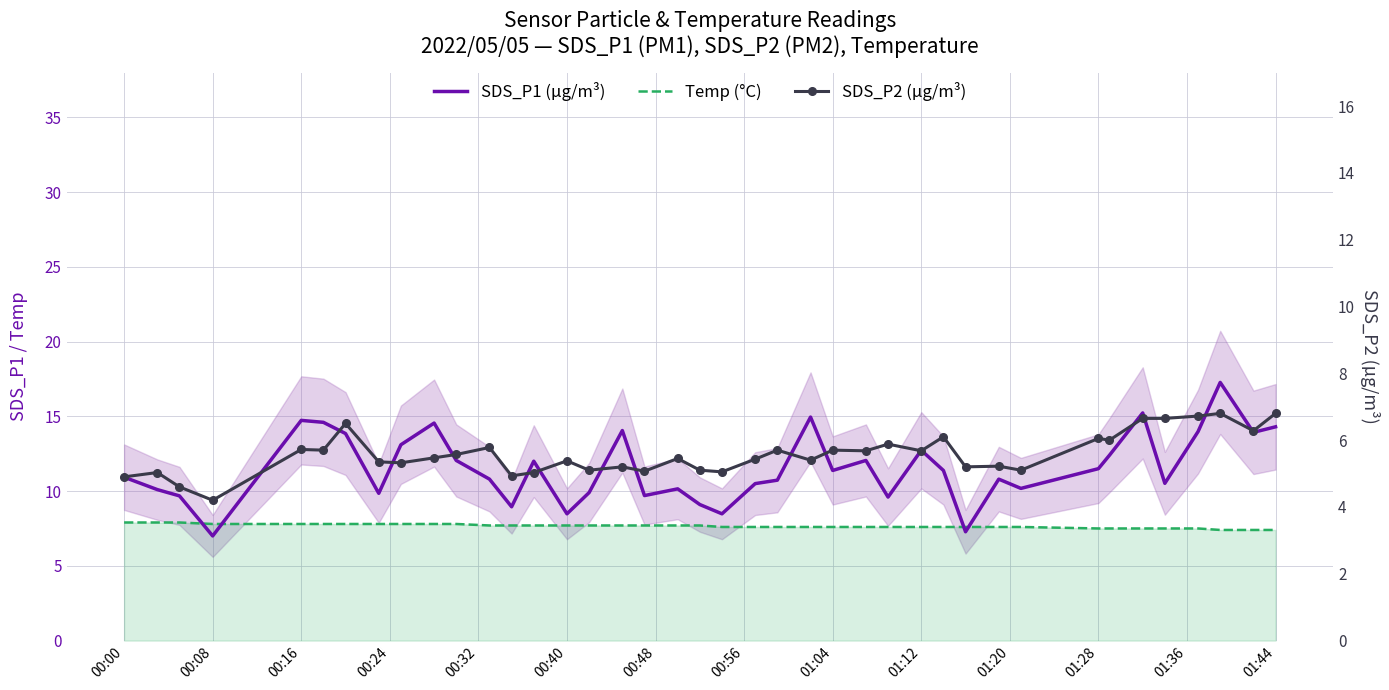

Which series has the widest spread of values?

SDS_P1 (µg/m³)